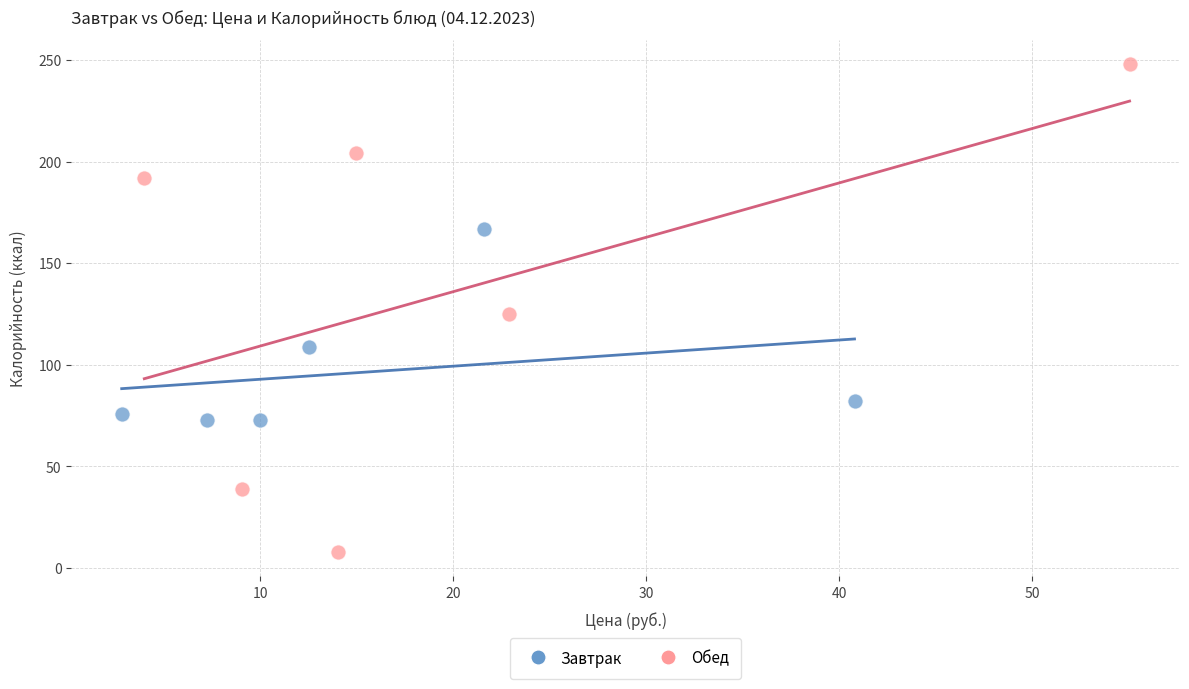

Which series has the widest spread of Y values?

Обед